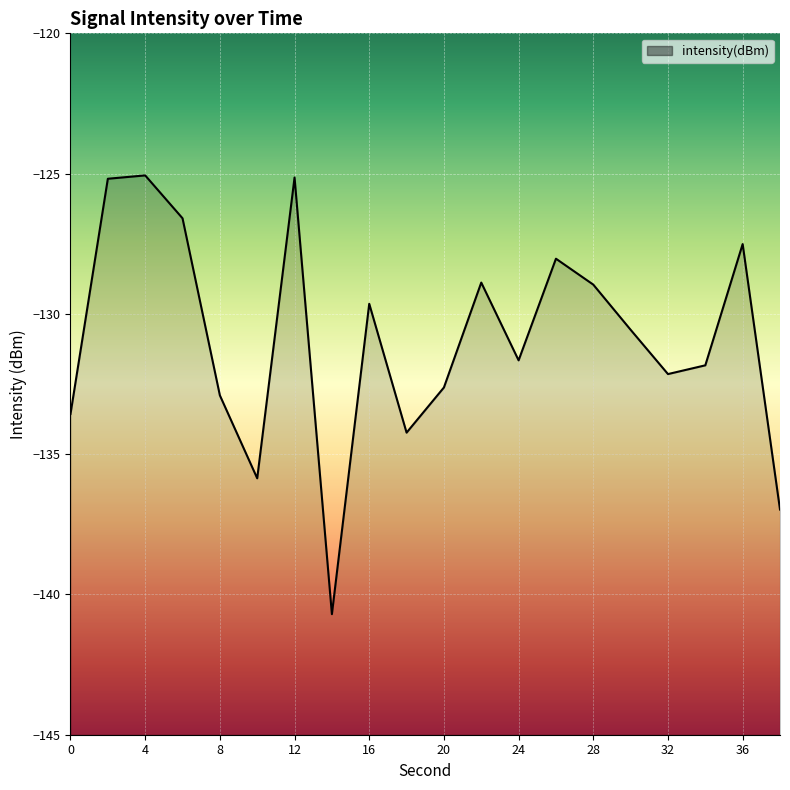

List the labels in order of value, smallest first.

14, 38, 10, 18, 0, 8, 20, 32, 34, 24, 30, 16, 28, 22, 26, 36, 6, 2, 12, 4